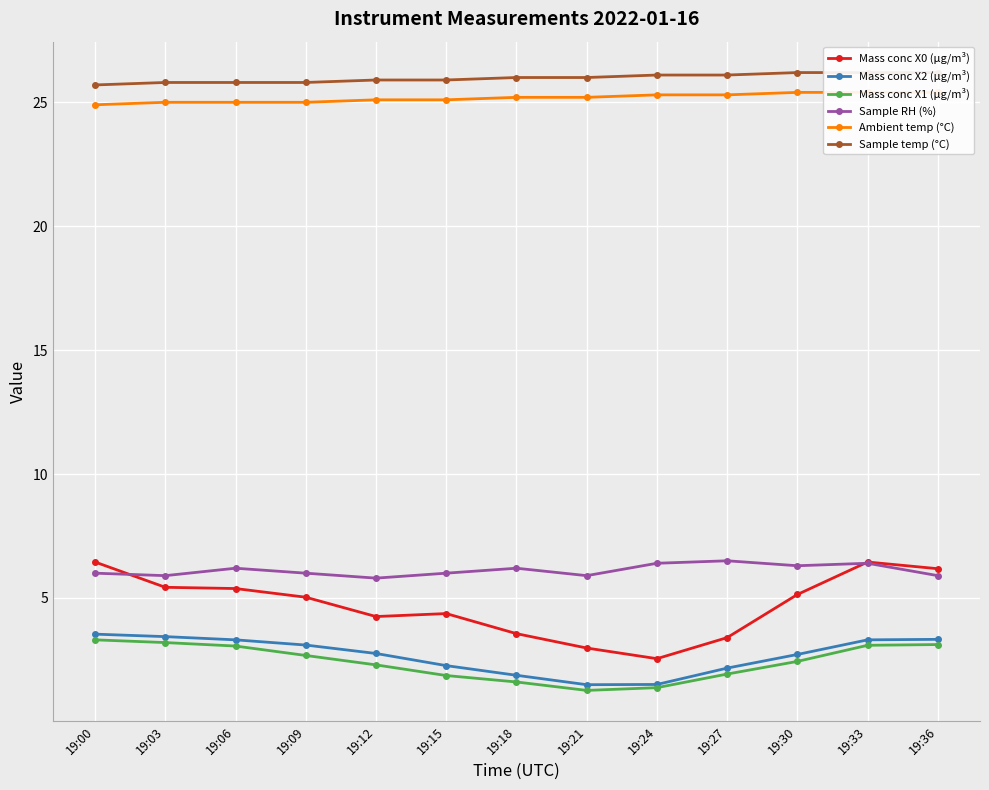

True or false: Ambient temp (°C) and Mass conc X1 (μg/m³) cross at least once.

False